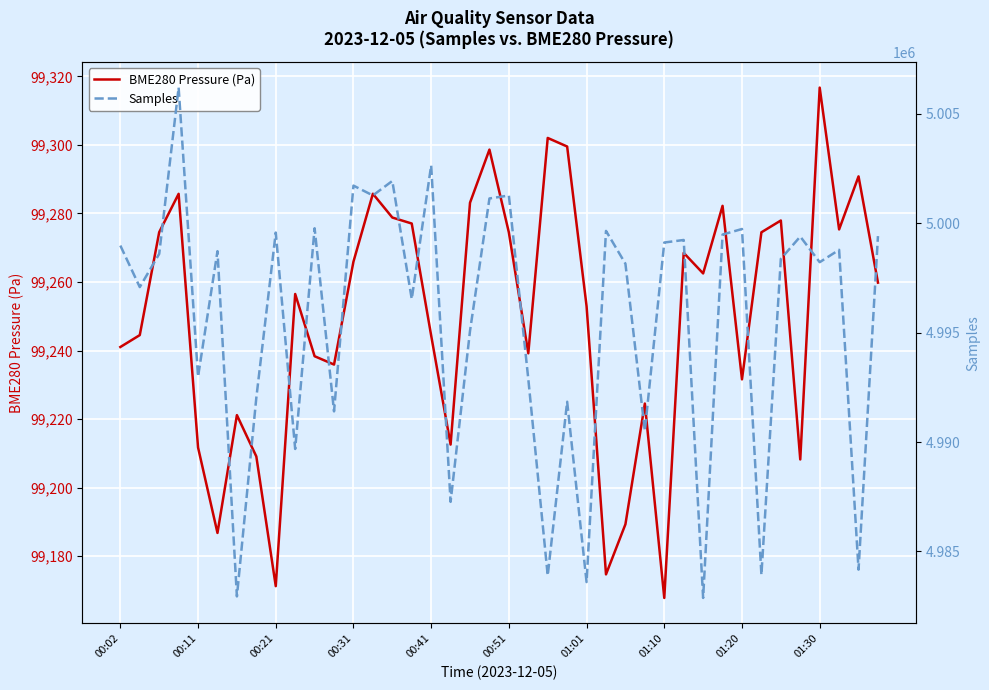

True or false: BME280 Pressure (Pa) has a value of 99211.7 at 00:11.

True